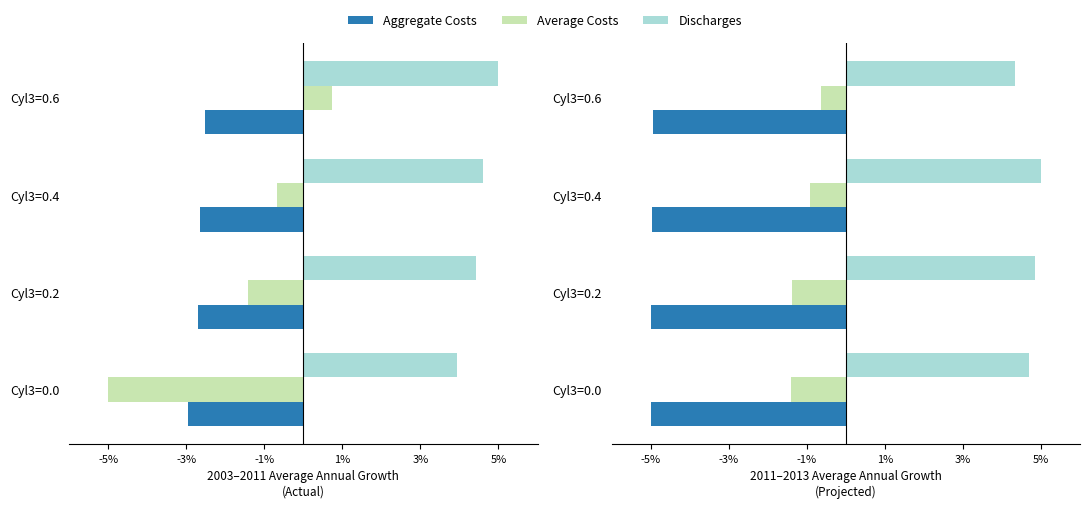

Is it true that Discharges equals 3.1 at Cyl3=0.0?

False